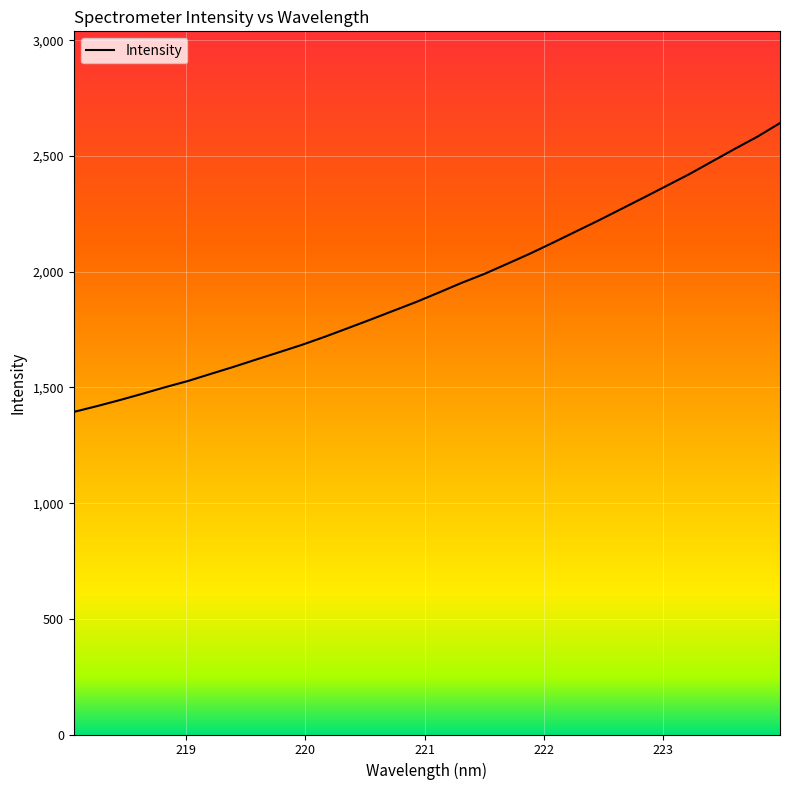

What is the difference between the maximum and minimum values?

1248.6